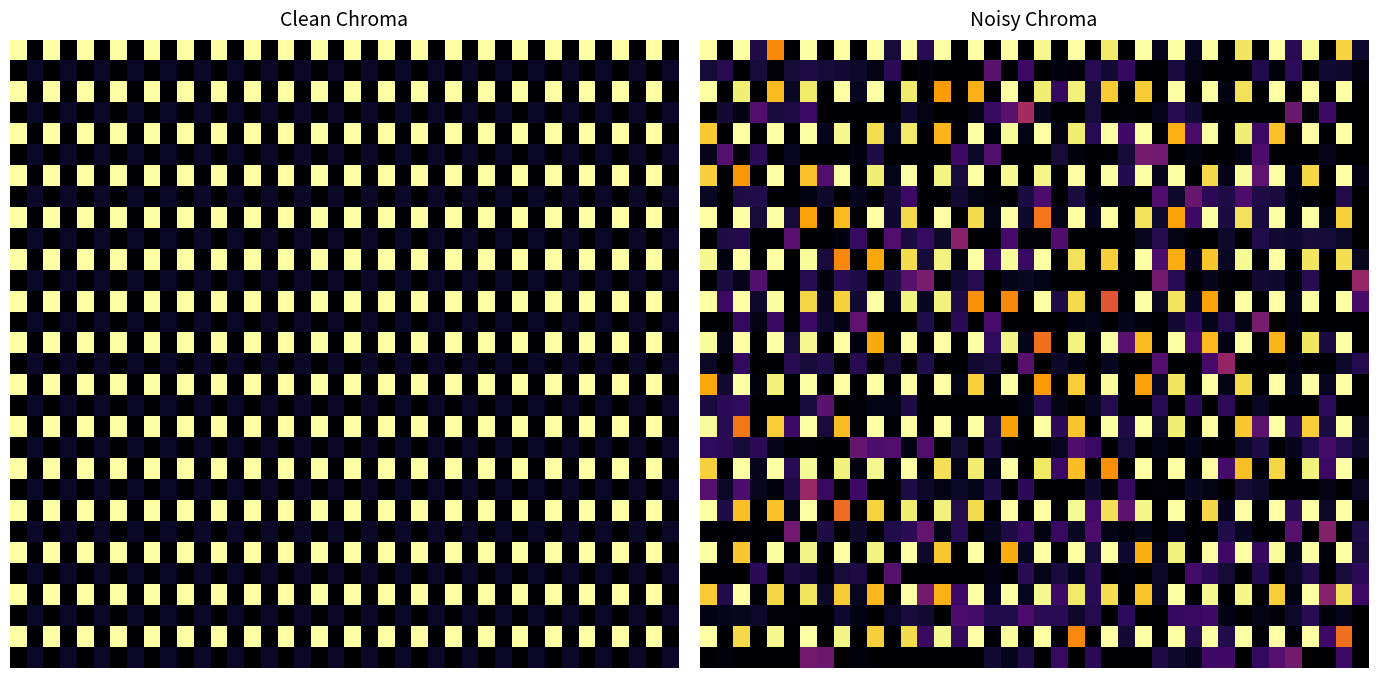

How many series are shown in this chart?

30